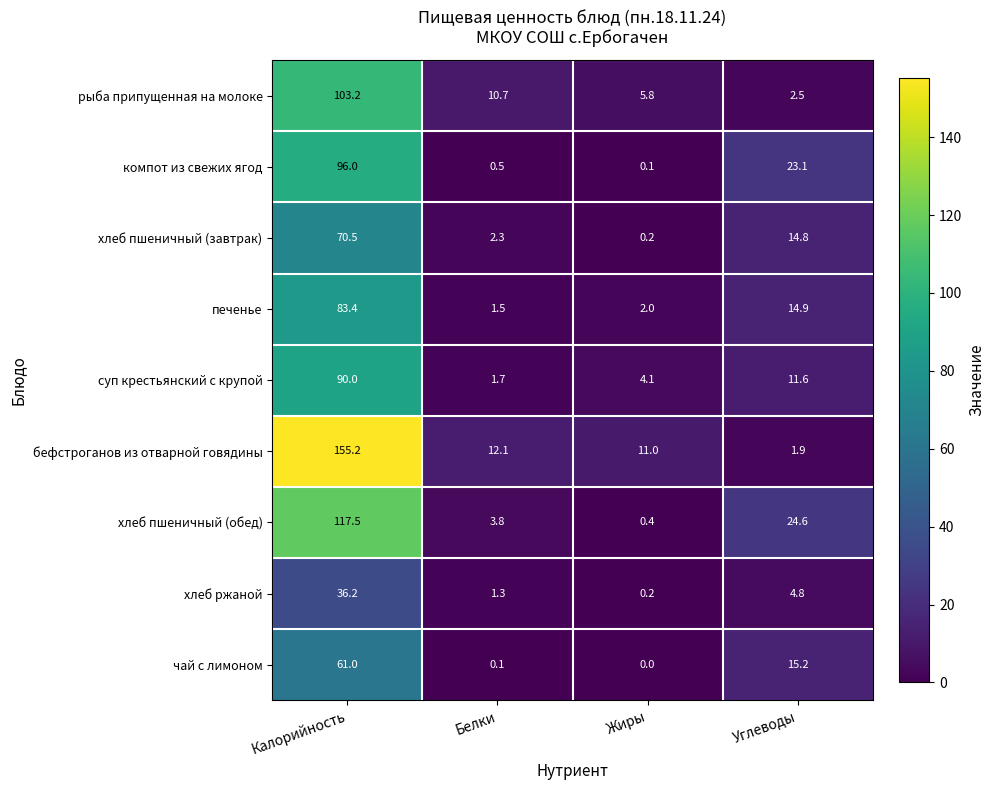

What is the average value of the чай с лимоном series?

19.1